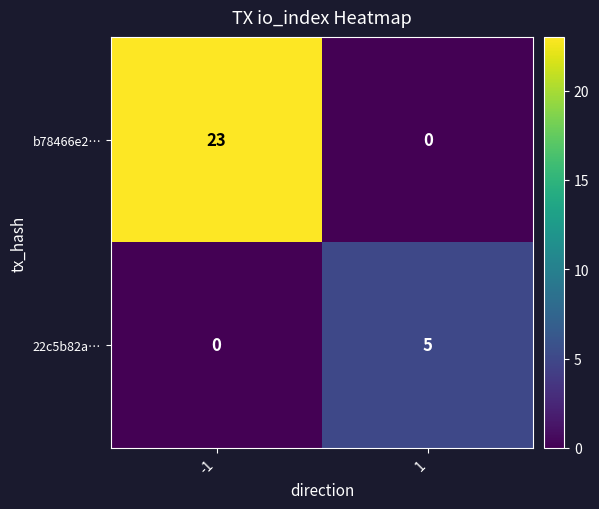

The b78466e2… series shows -7 at 1. True or false?

False